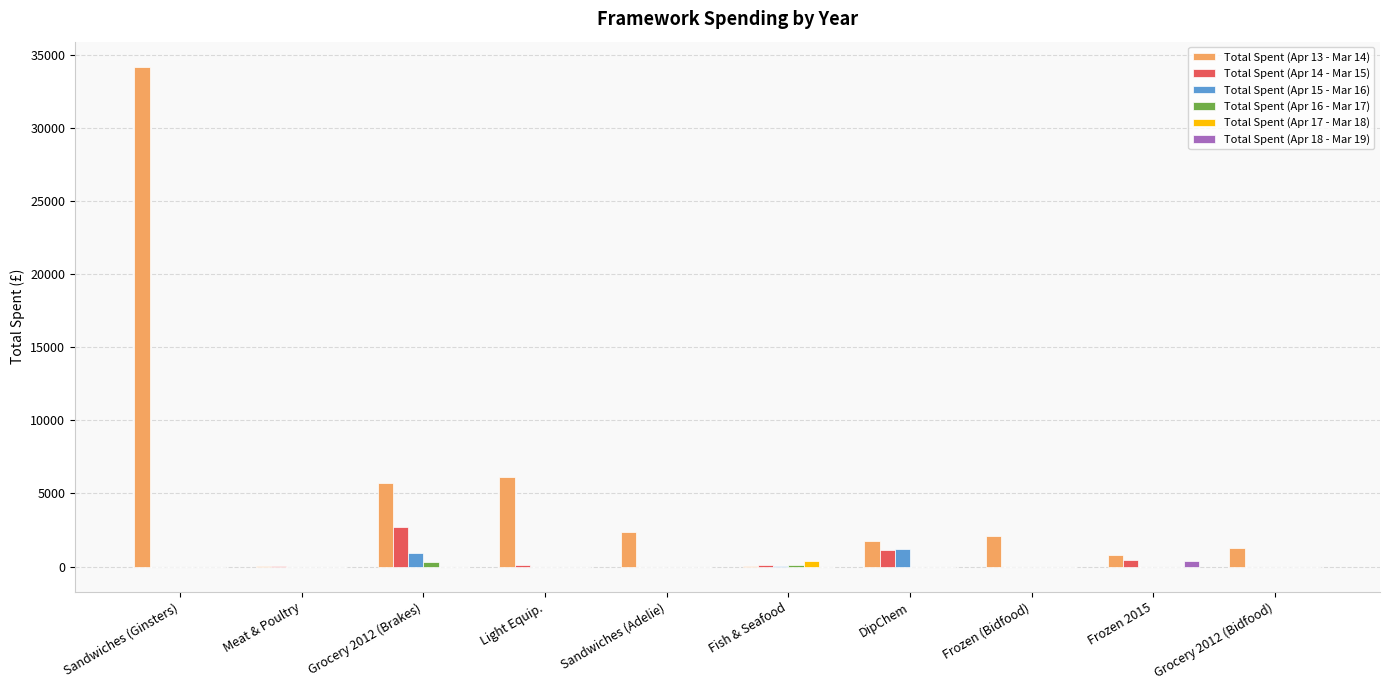

How many categories are shown in the chart?

10